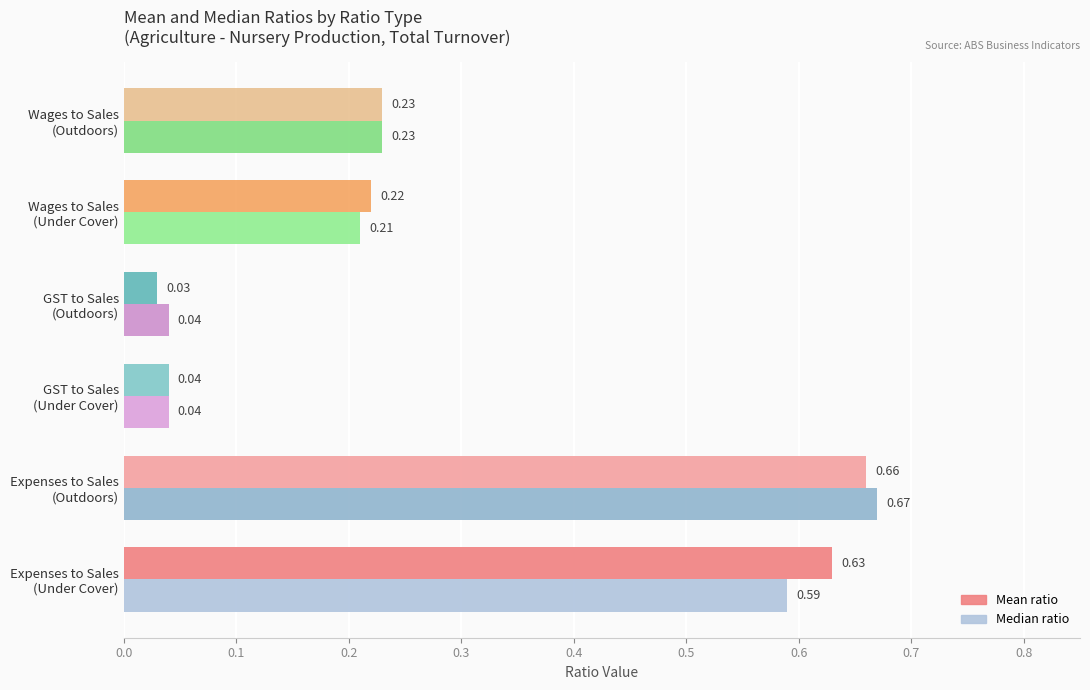

List the series in order of their overall mean, highest first.

Mean ratio, Median ratio